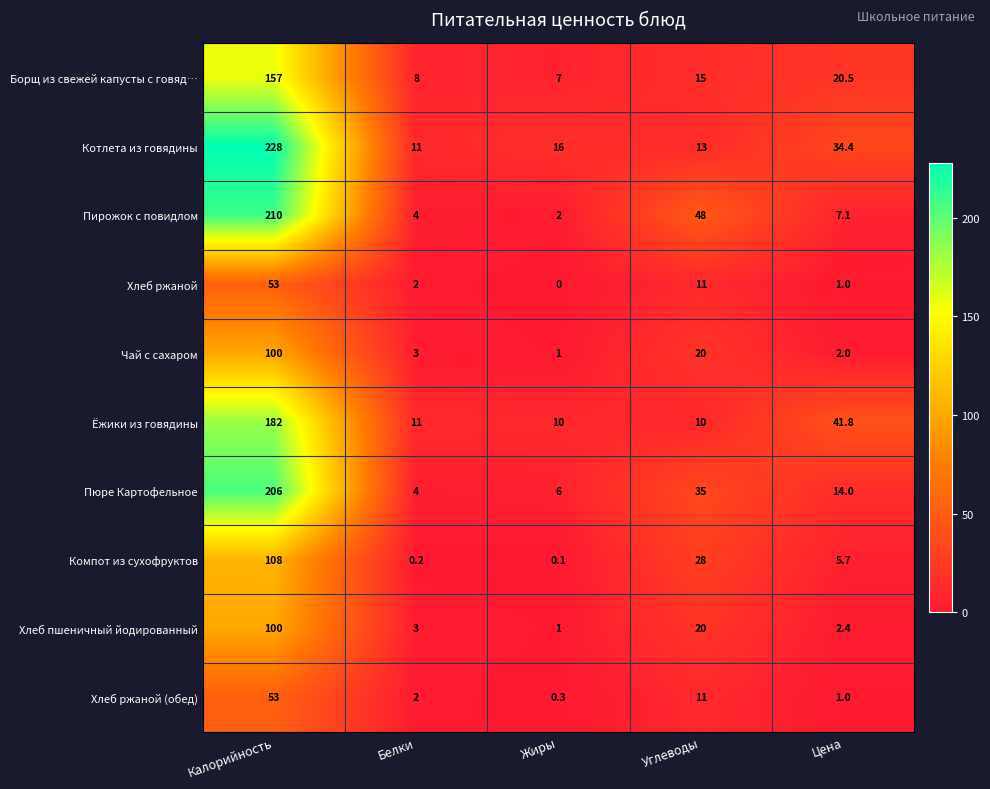

Which label corresponds to the smallest value in the chart?

Жиры